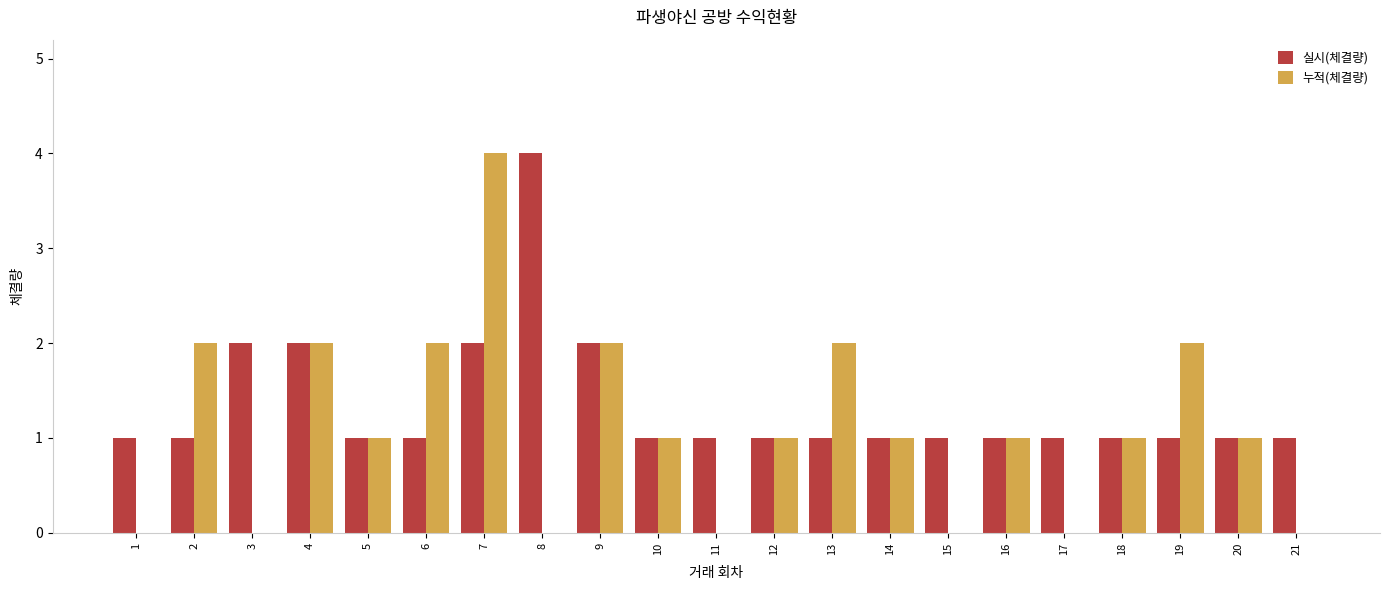

Which series has the largest total across all categories?

실시(체결량)